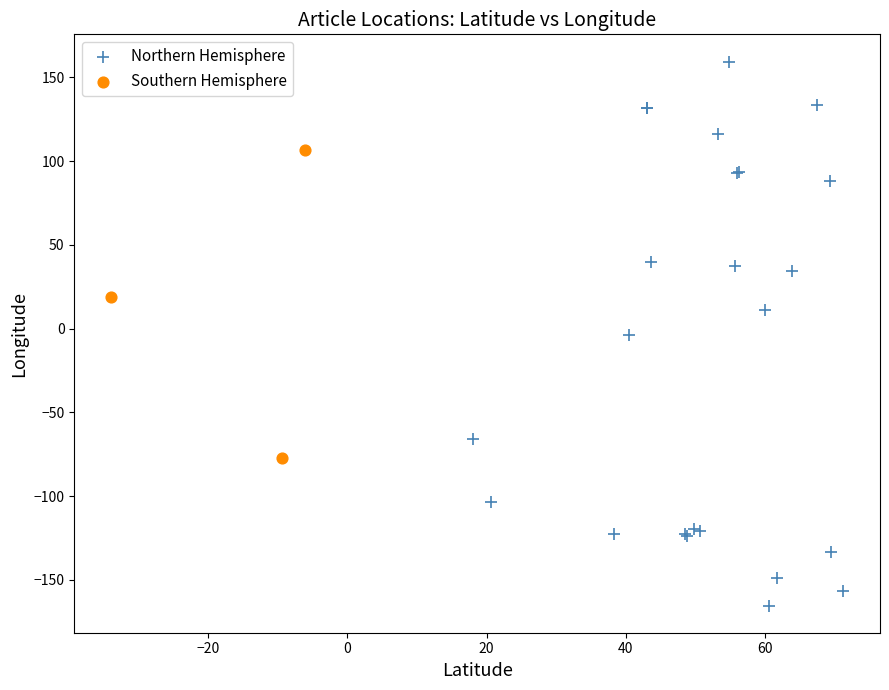

Which series has the widest spread of Y values?

Northern Hemisphere